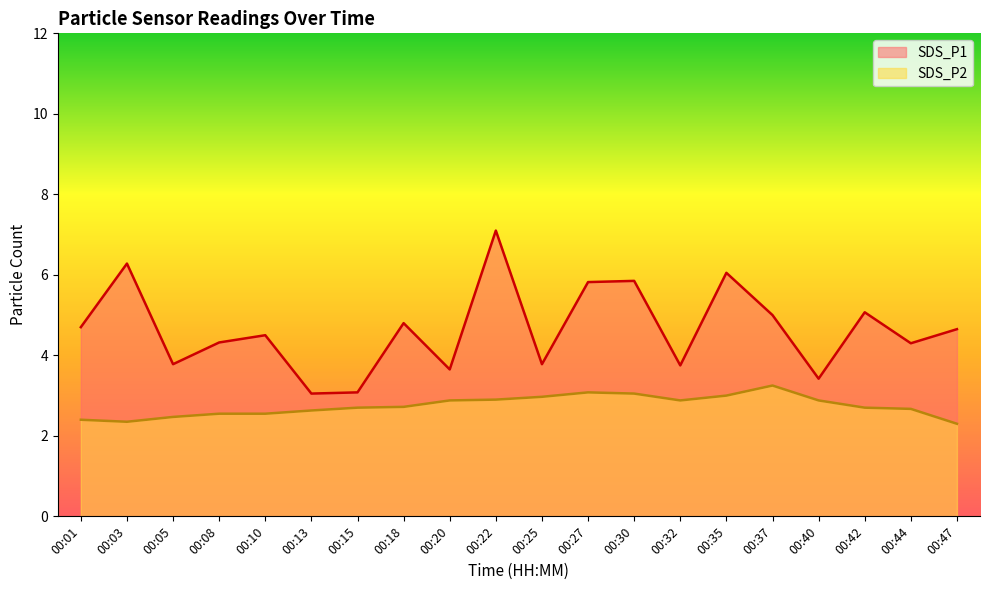

How many interior local valleys does the SDS_P1 series have?

7